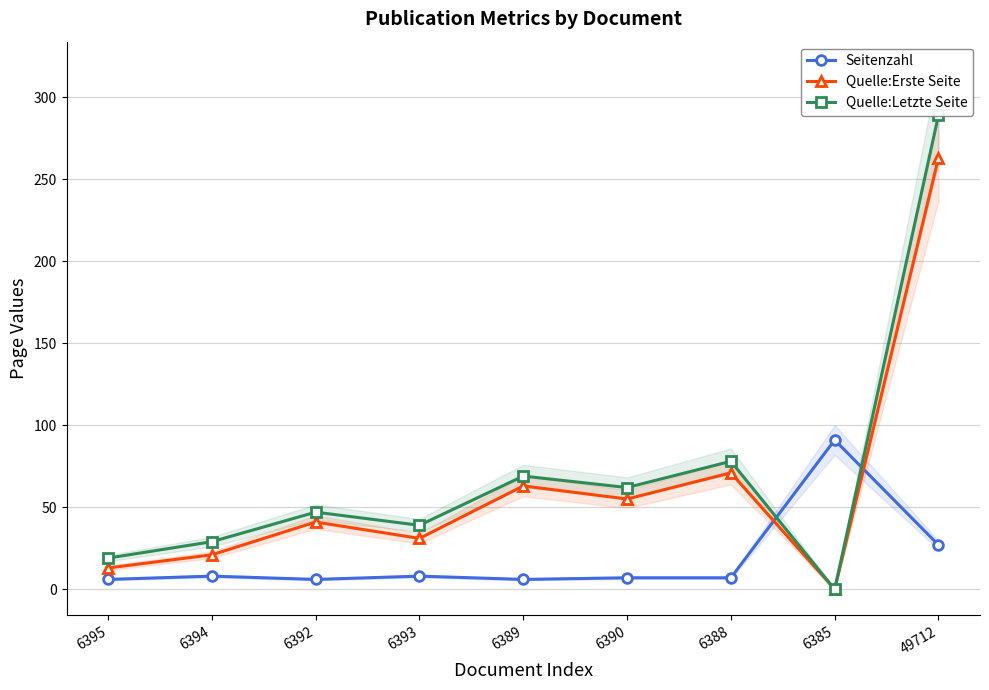

Which has a higher value, 6389 or 49712?

49712